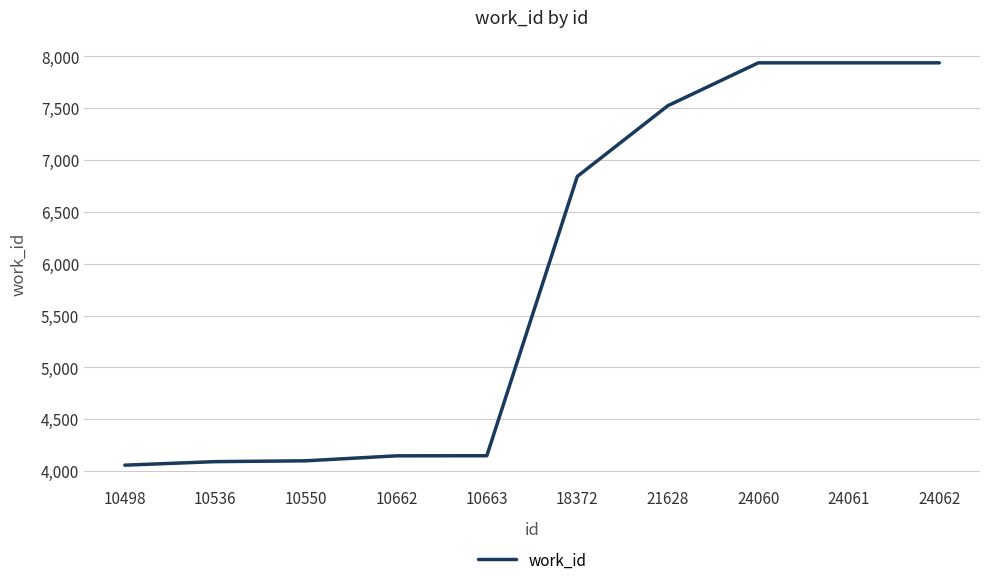

Read the value at 24061, to the nearest 50.

7950